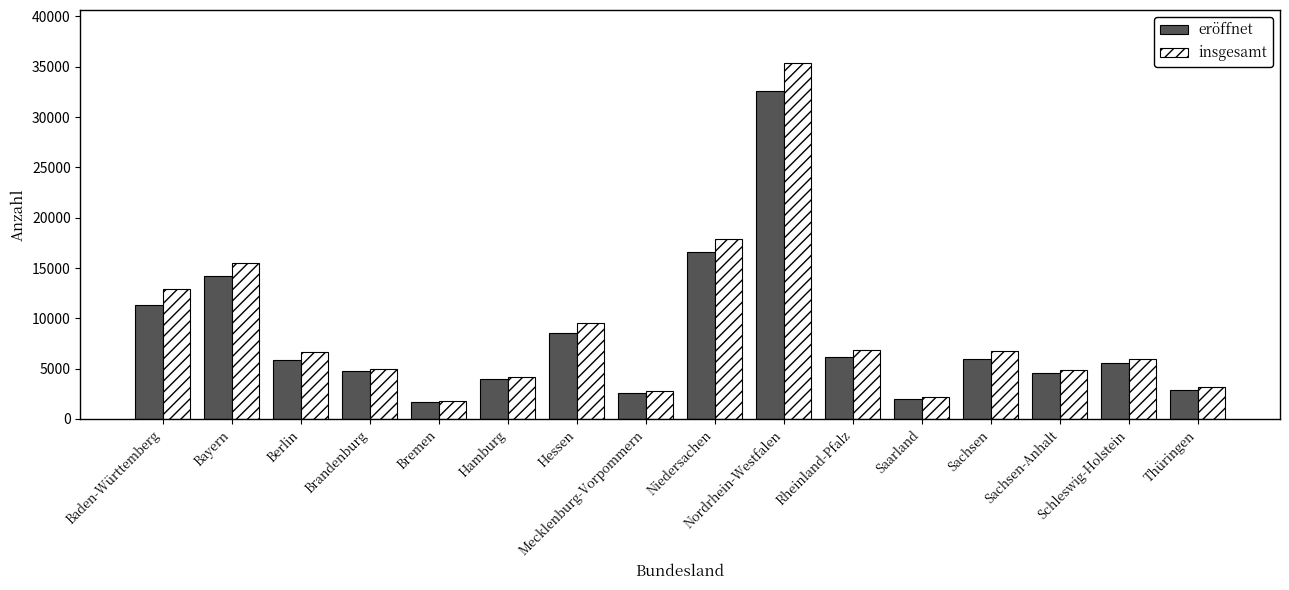

List the series in order of their overall mean, highest first.

insgesamt, eröffnet